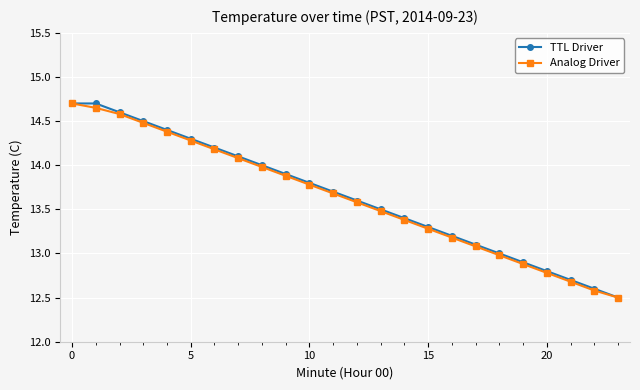

True or false: Analog Driver has more than 1 interior local peaks.

False